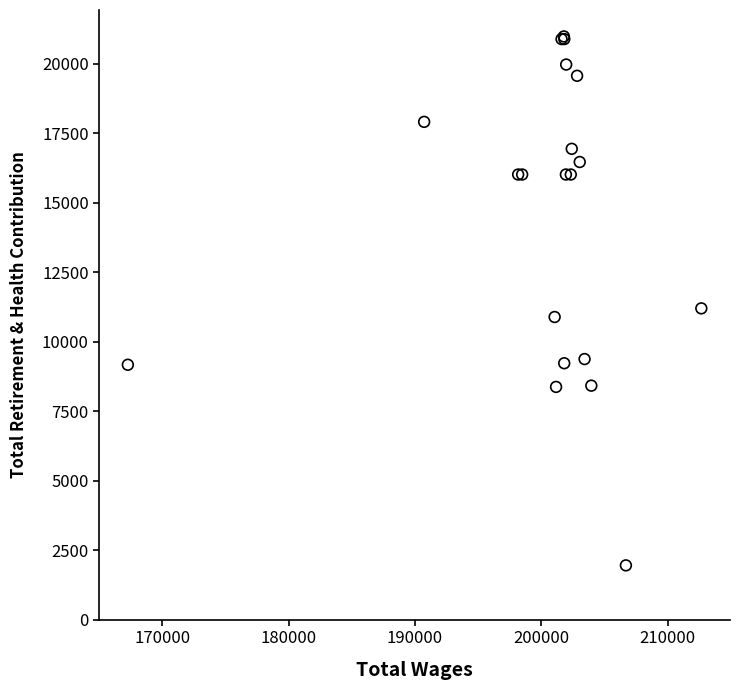

What Y value in the scatter plot is closest to 11473?

11205